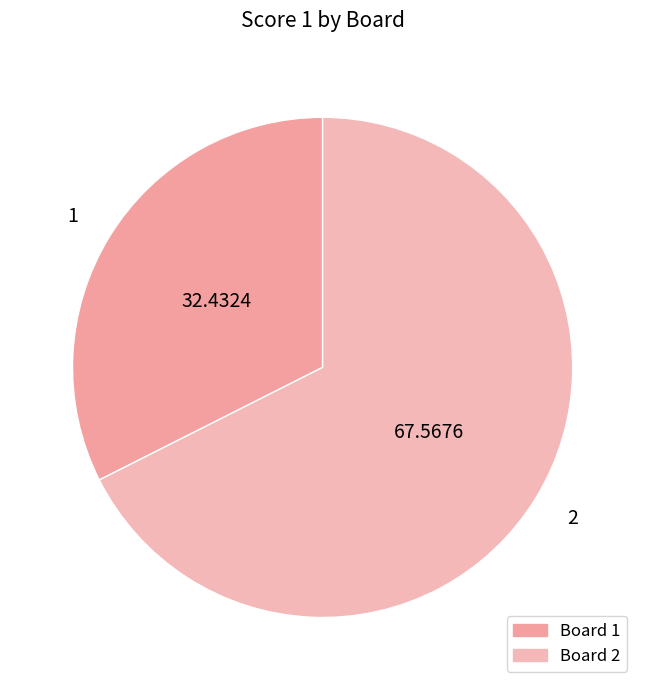

Approximately how many times larger is the value at 1 compared to 2?

0.5